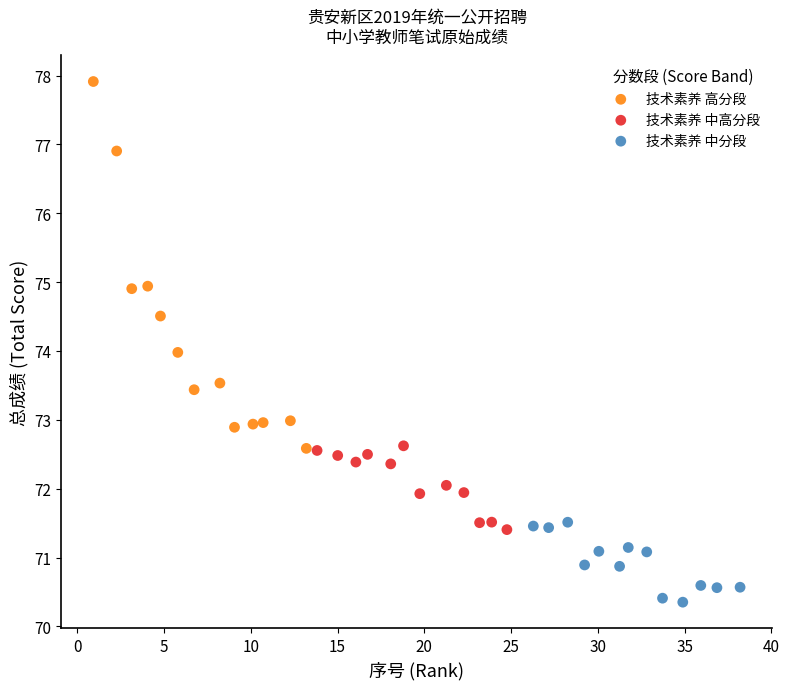

Which series reaches the maximum Y coordinate?

技术素养 高分段